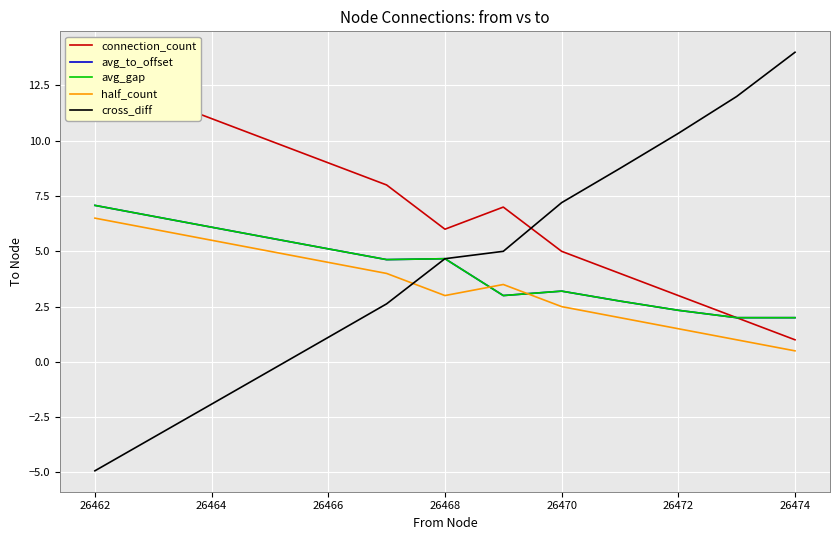

Which series has the largest range (max minus min)?

cross_diff